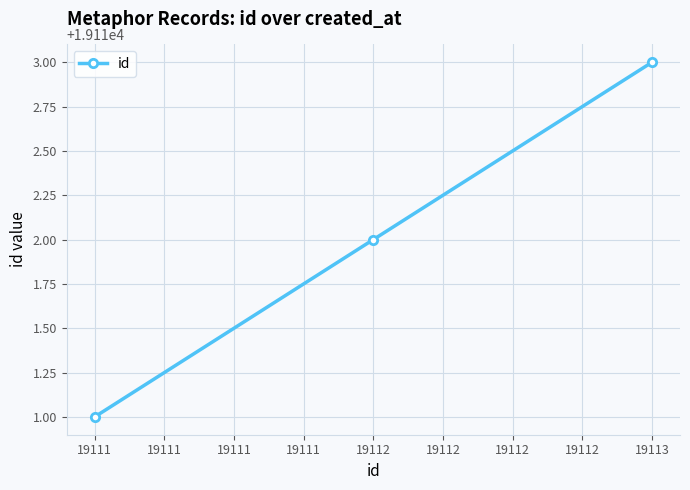

List the labels in order of value, largest first.

19113, 19112, 19111